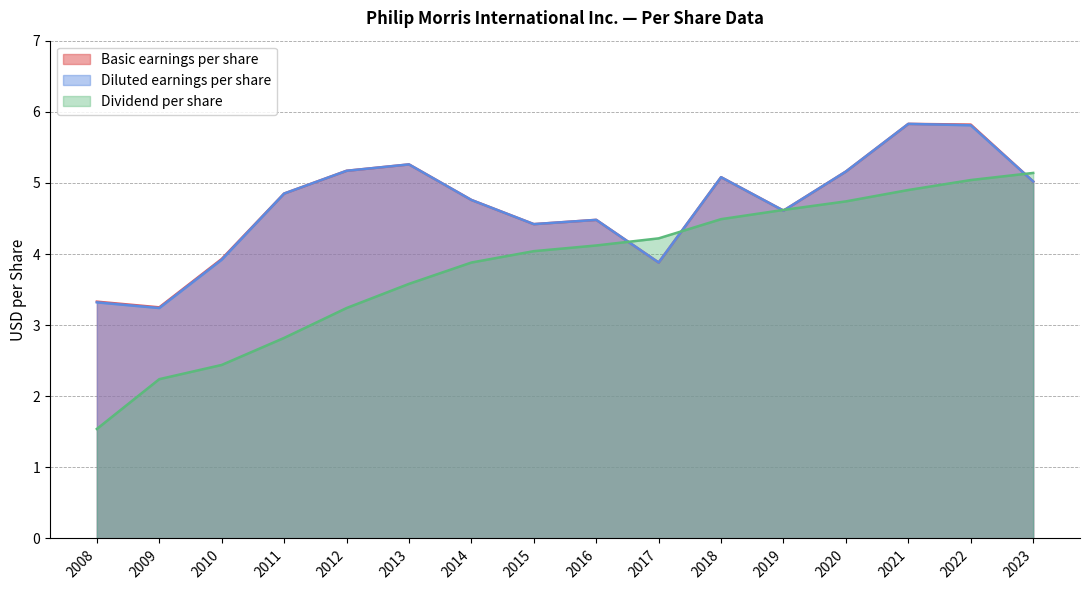

Which series changed the most between 2021 and 2022?

Dividend per share